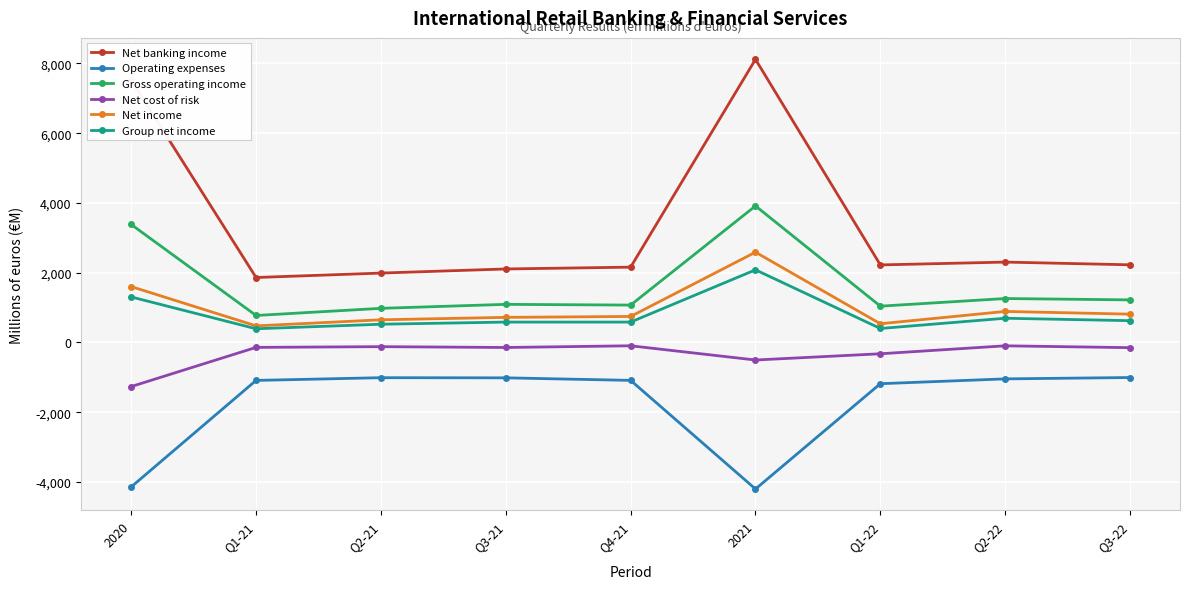

At which category is the sum across all series the highest?

2021